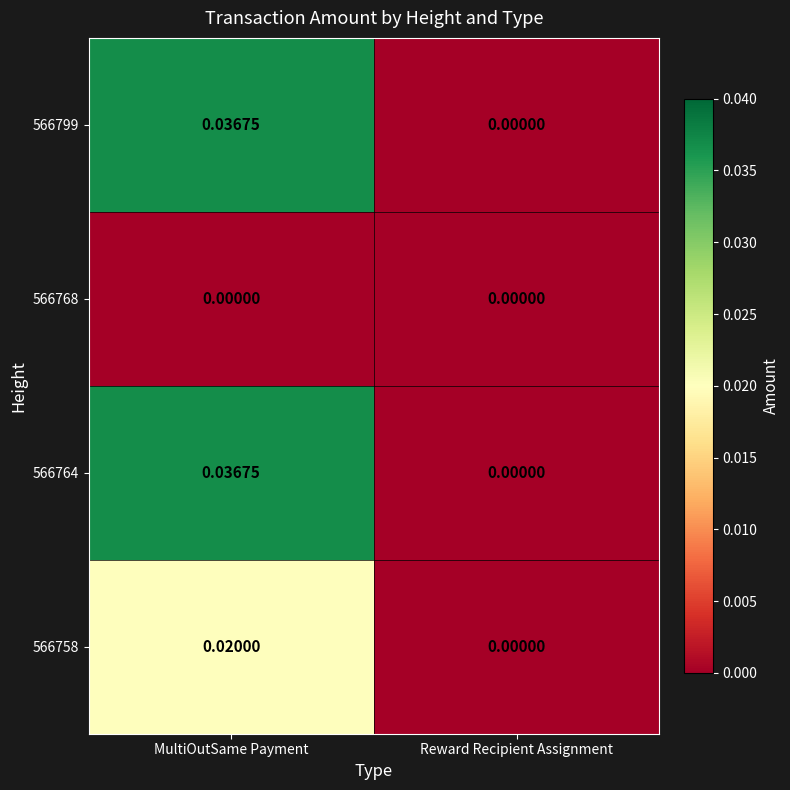

Rank the categories by 566764 value from lowest to highest.

Reward Recipient Assignment, MultiOutSame Payment